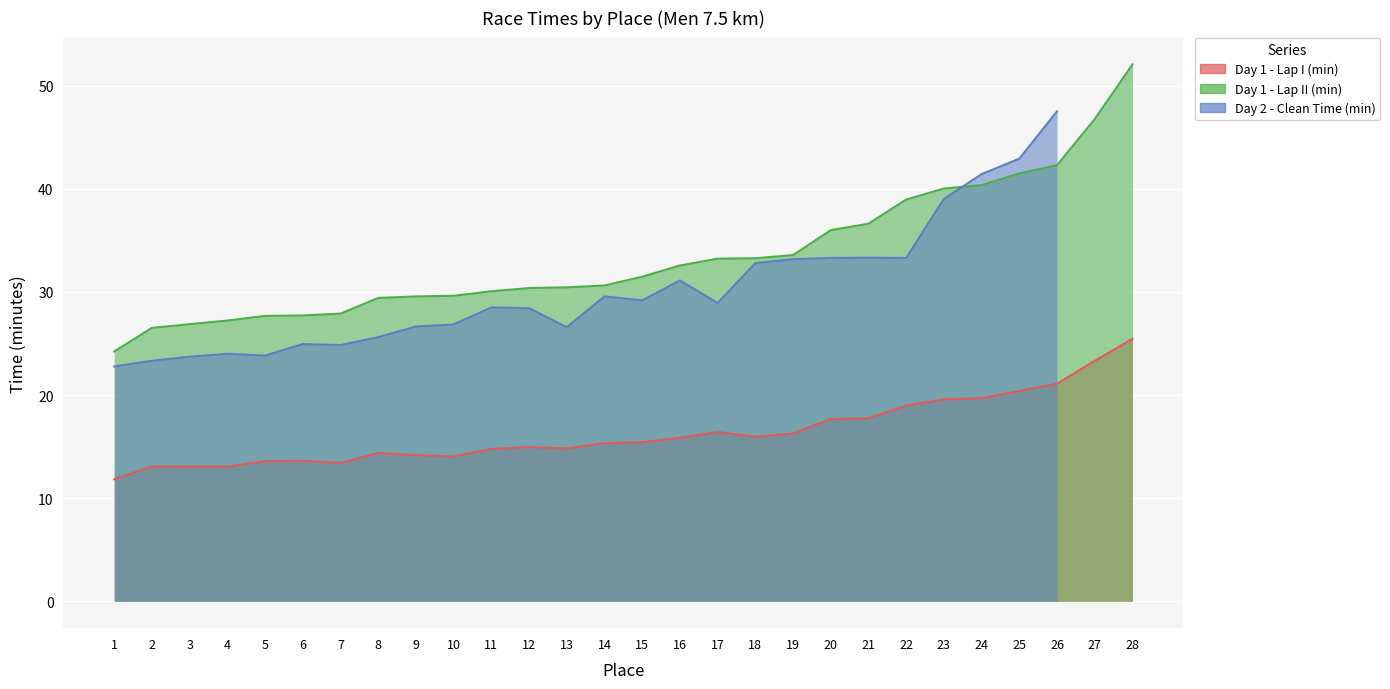

What is the highest value of the Day 1 - Lap II (min) series?

52.1